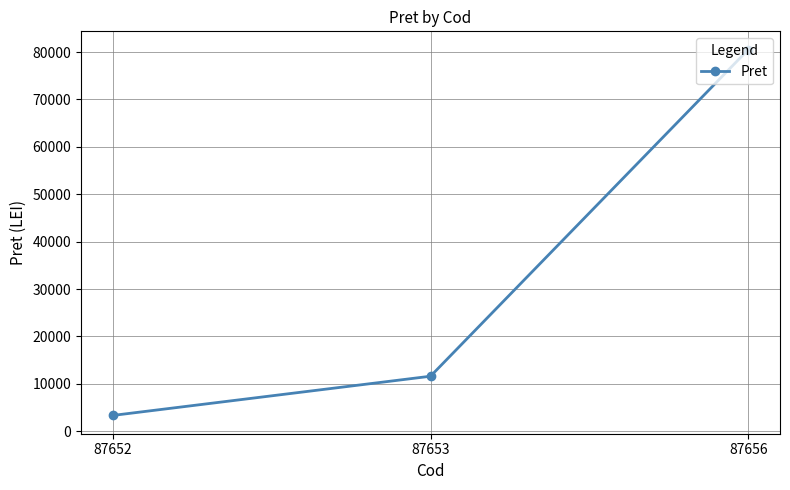

How many data points are above 11620?

2